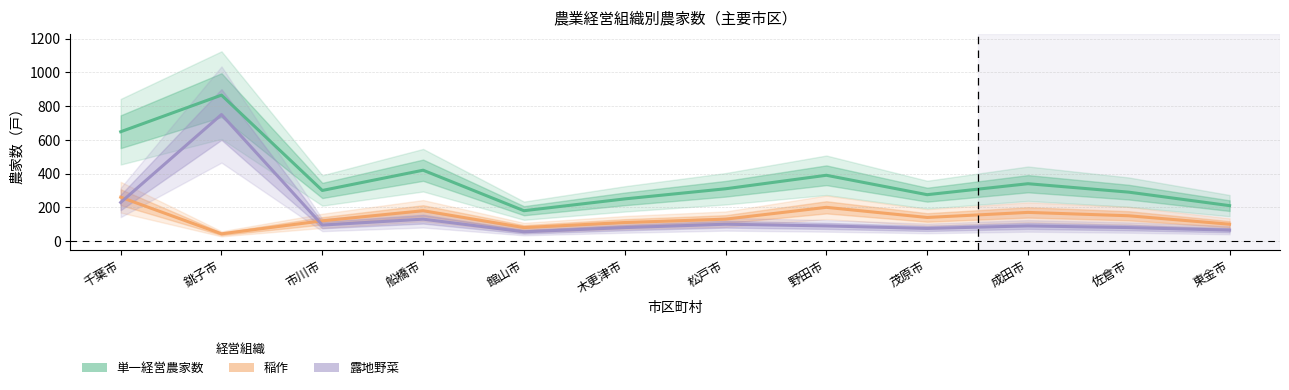

Reading right to left, list all the values displayed in this chart.

単一経営農家数: 210	290	340	275	390	310	250	180	420	300	865	648
稲作: 100	150	170	140	200	130	110	80	180	120	43	260
露地野菜: 65	80	90	75	90	100	80	55	130	95	750	229